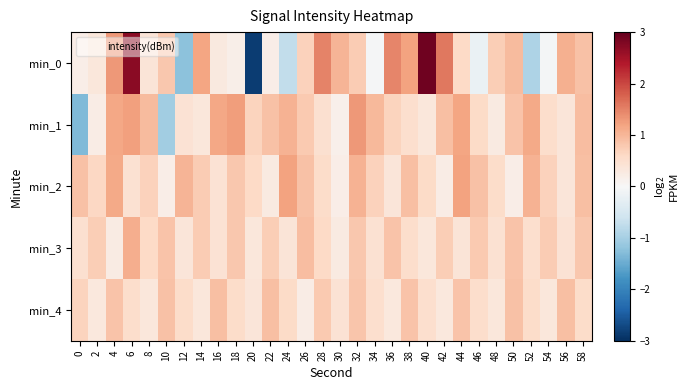

Rank the series at 36 from highest to lowest value.

min_0, min_3, min_1, min_2, min_4